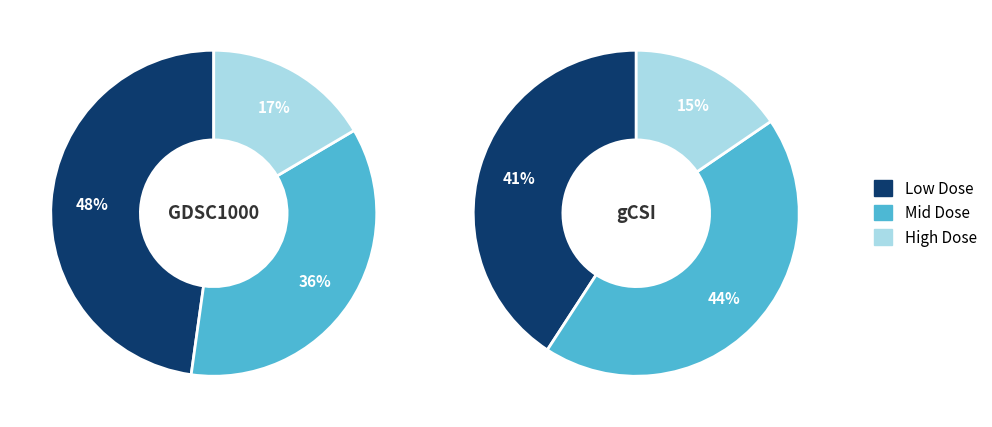

Rank the series by their maximum value, from highest to lowest.

GDSC1000, gCSI